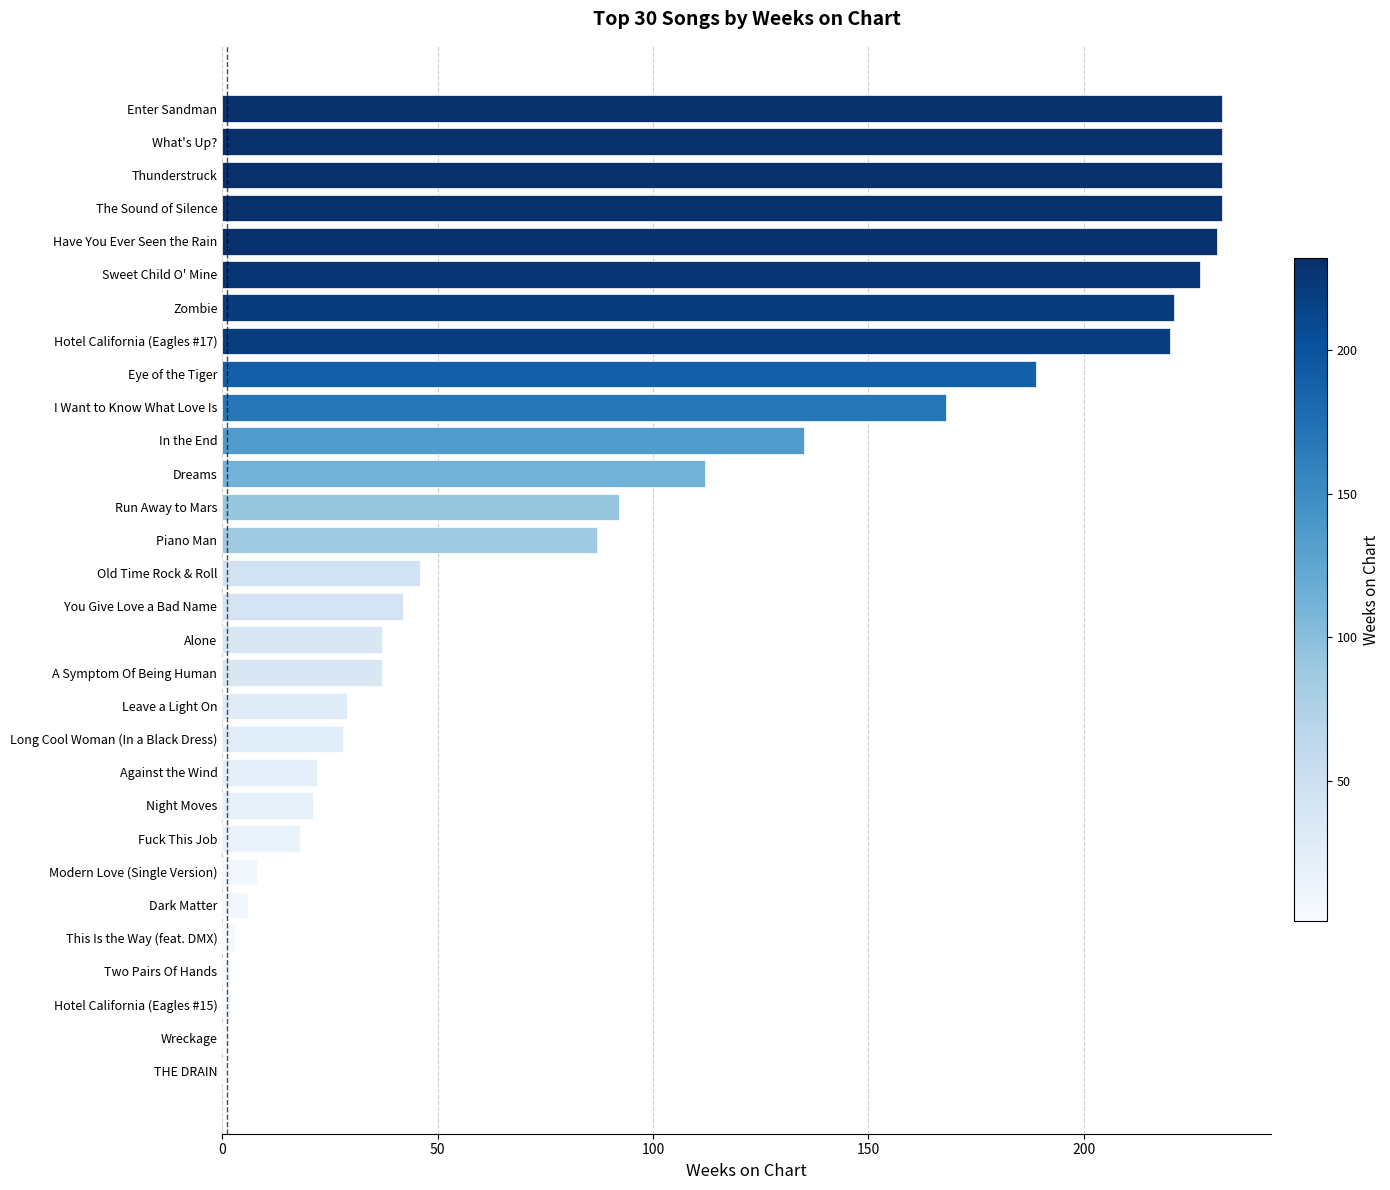

The value at Long Cool Woman (In a Black Dress) is 28. True or false?

True